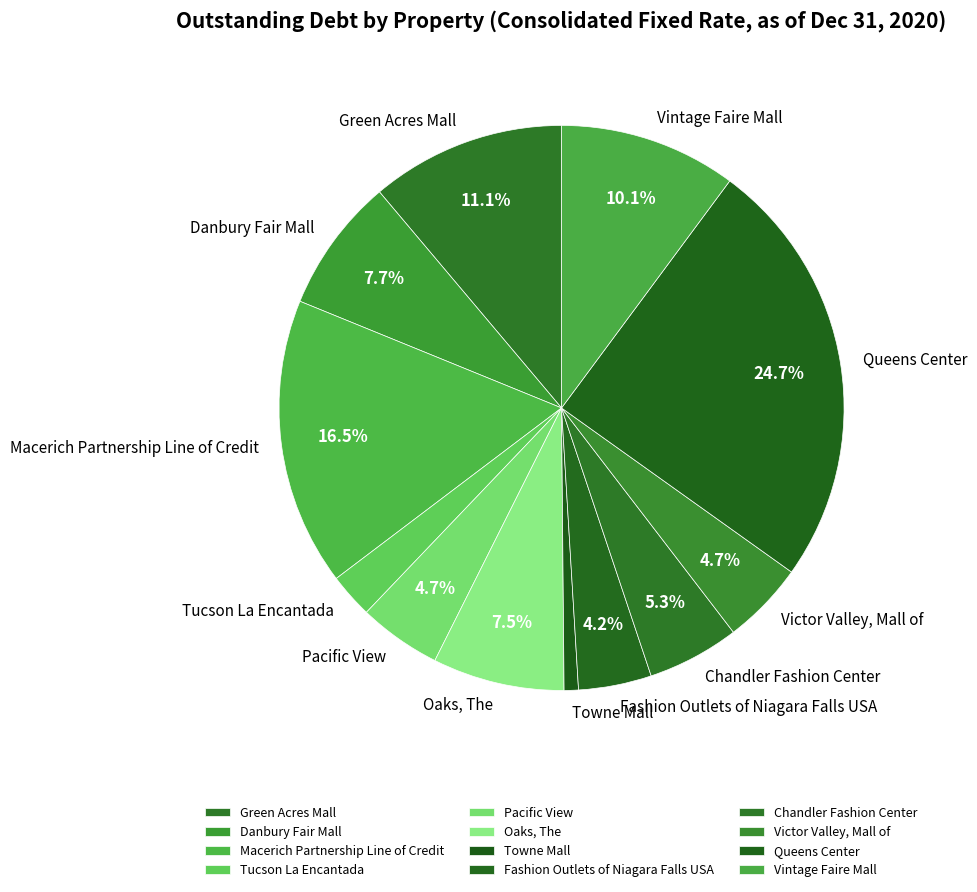

Which category has the biggest portion of the pie?

Queens Center